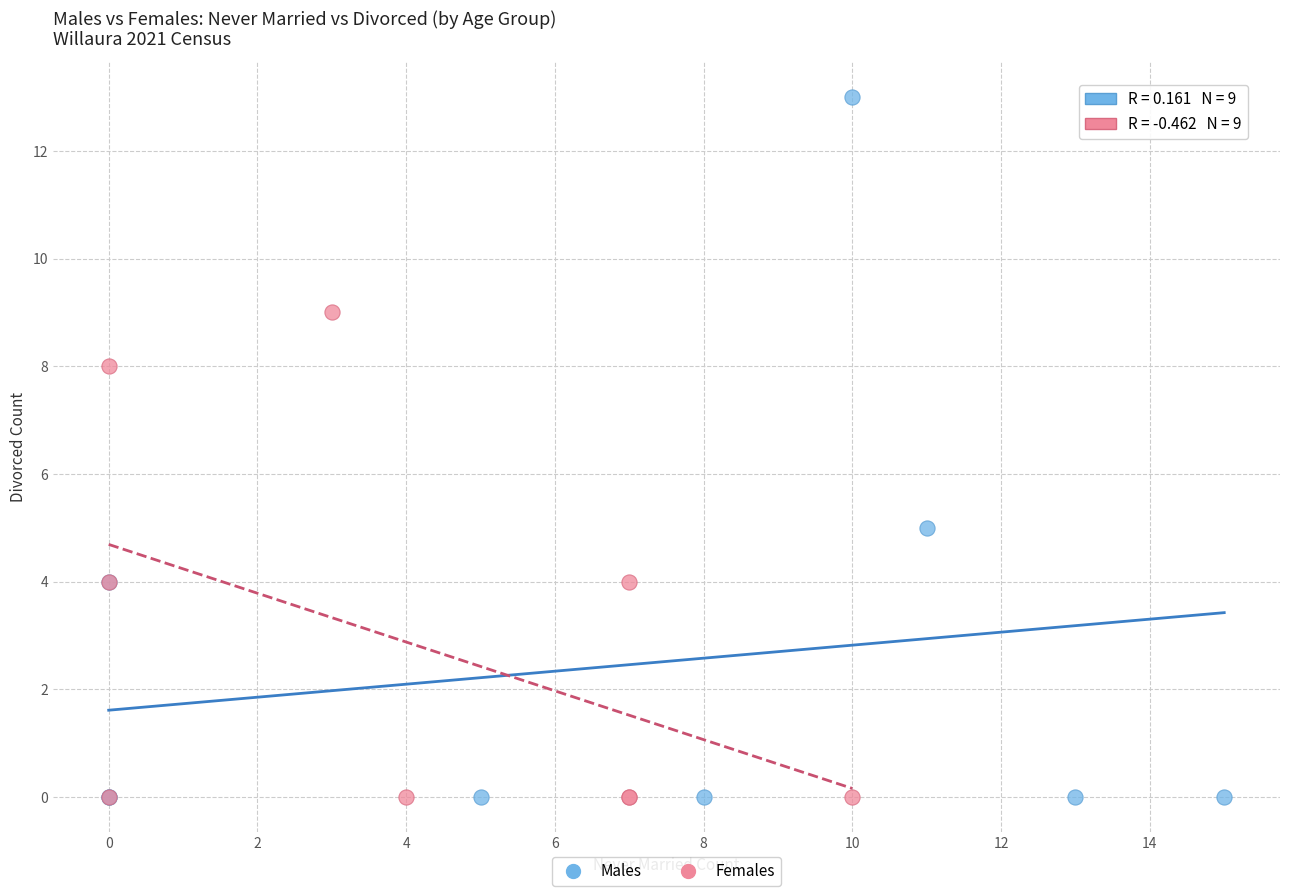

Which series reaches the maximum Y coordinate?

Males